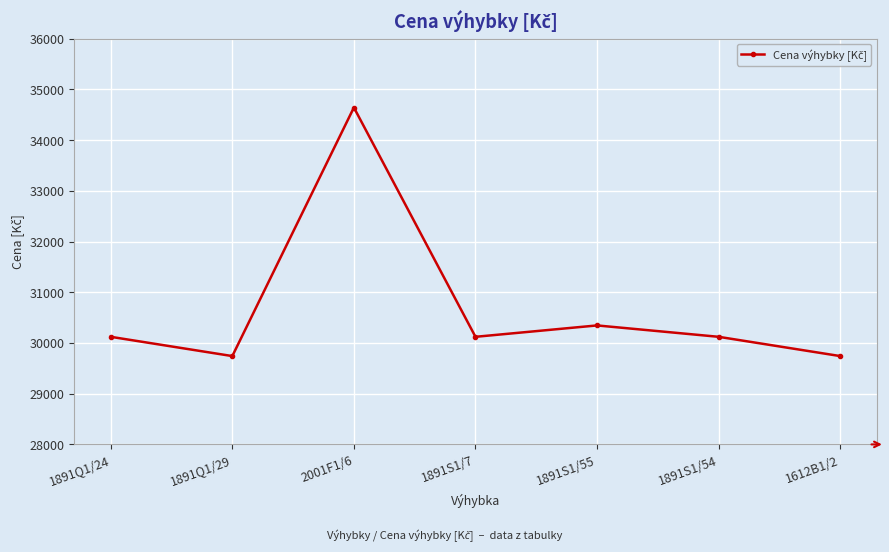

Reading left to right, what are all the values shown in this chart?

30121.6	29741.6	34642.4	30121.6	30346.0	30121.6	29741.6